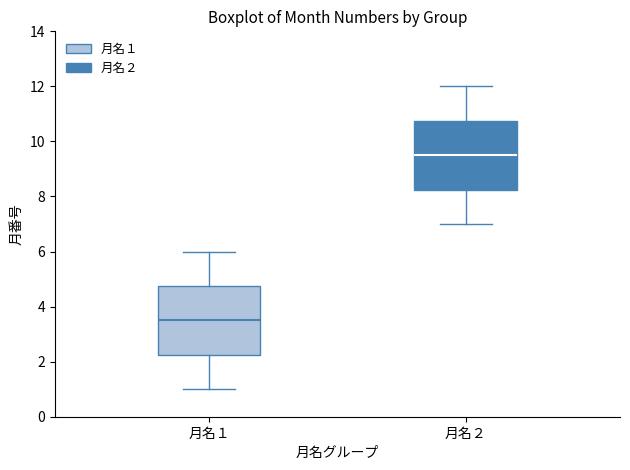

Reading left to right, read every box against the y-axis: the position of its median line, the range the box covers, and the ends of its whiskers. The values are not printed on the chart, so give them approximately, as read against the axis.

月名１: median 3.6, box 2.2 to 4.8, whiskers 1.0 to 6.0
月名２: median 9.6, box 8.2 to 10.8, whiskers 7.0 to 12.0